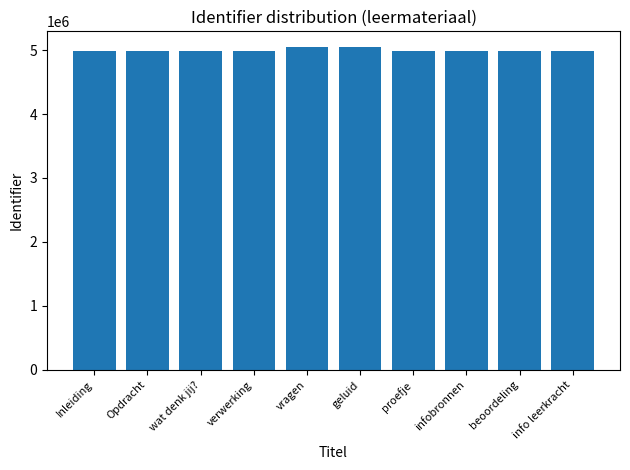

What is the approximate value at beoordeling?

4979171